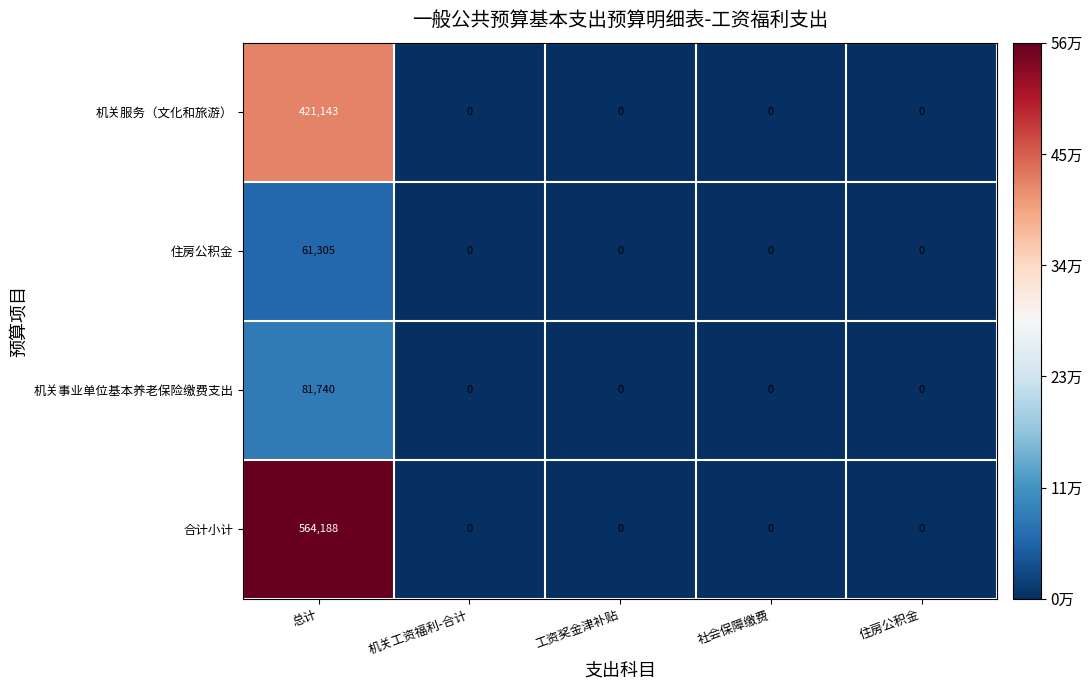

Which series has the largest range (max minus min)?

合计小计